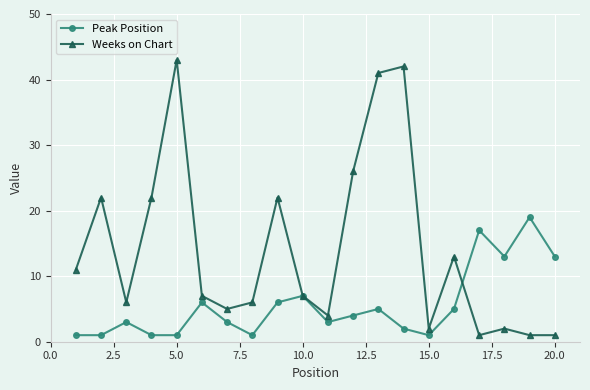

Which series has the largest range (max minus min)?

Weeks on Chart